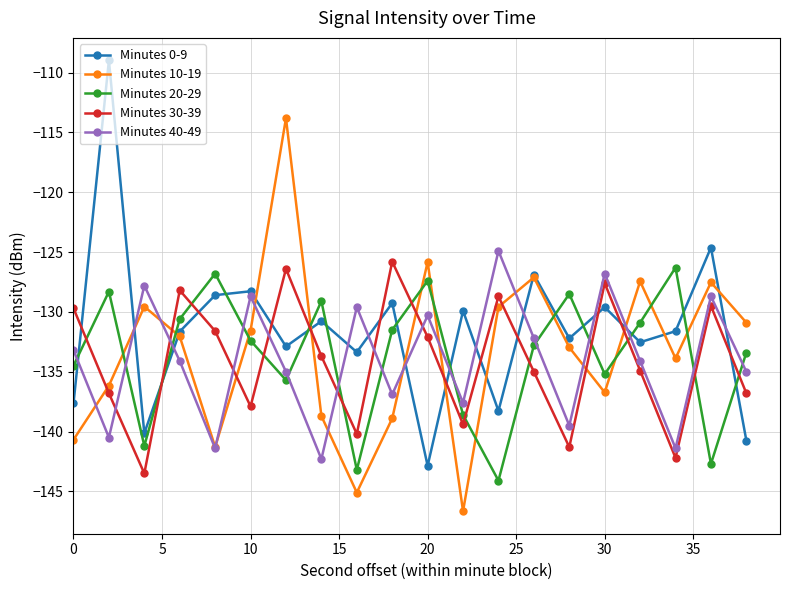

What is the minimum value shown in the chart?

-146.7